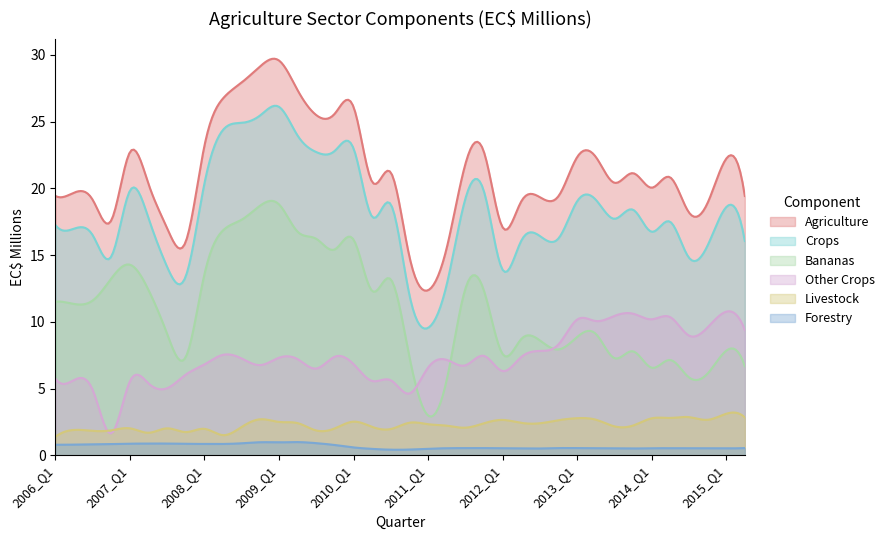

The value of Crops at 24 is 9.4. True or false?

False